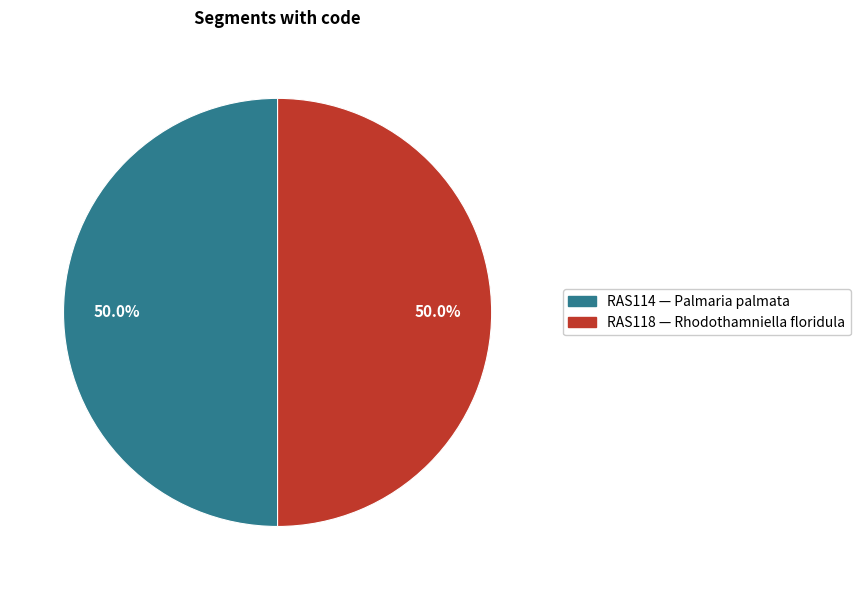

What percentage do RAS114 and RAS118 together represent?

100.0%